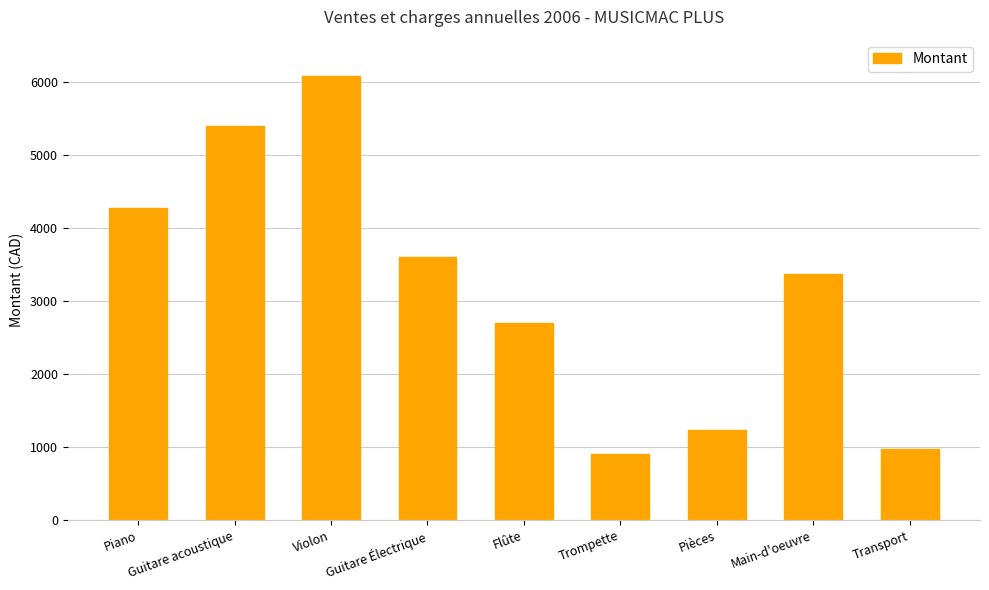

At which category does the chart reach its minimum across all series?

Trompette